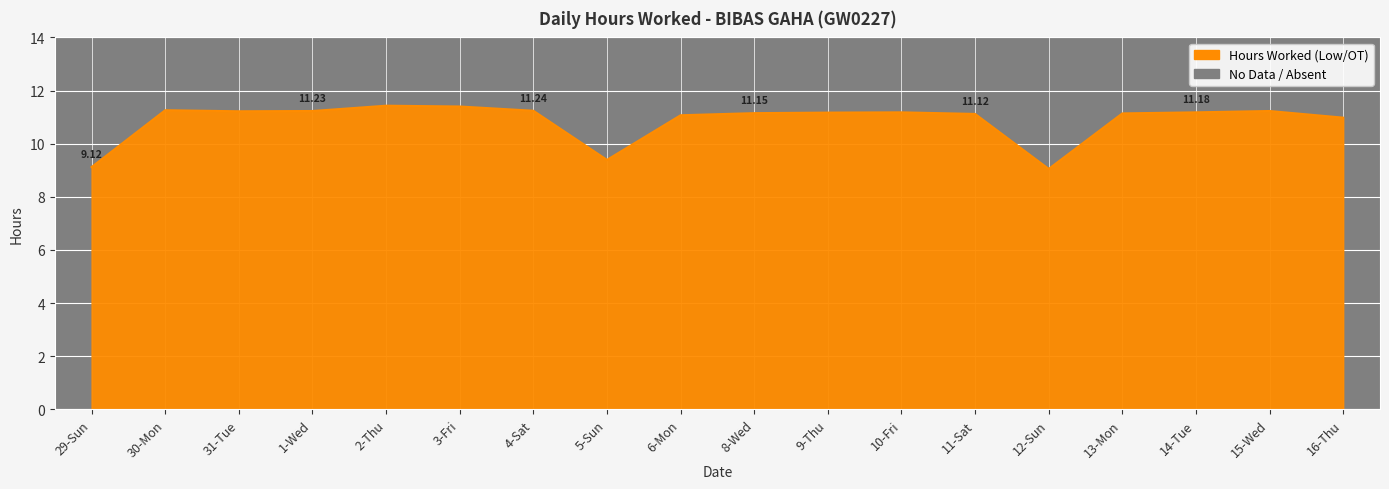

What is the difference between the second highest and second lowest values?

2.3